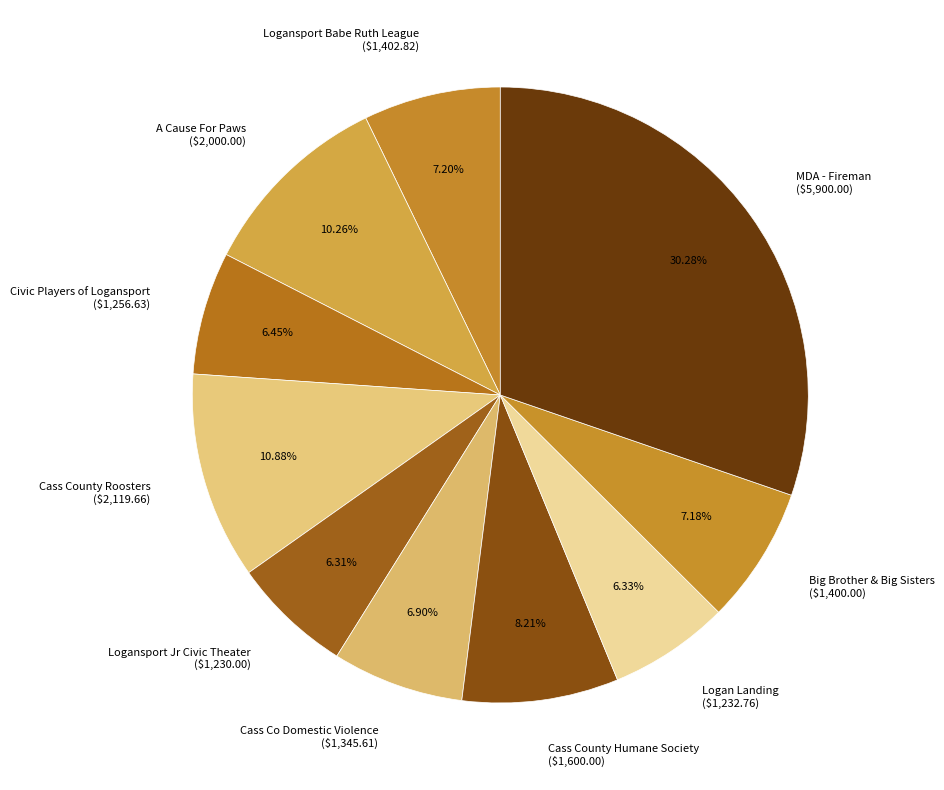

Is Civic Players of Logansport ($1,256.63) the majority of the pie?

No